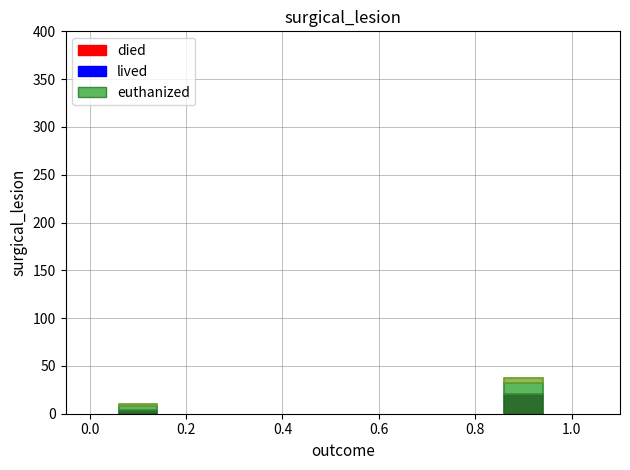

At which category is the sum across all series the highest?

0.8